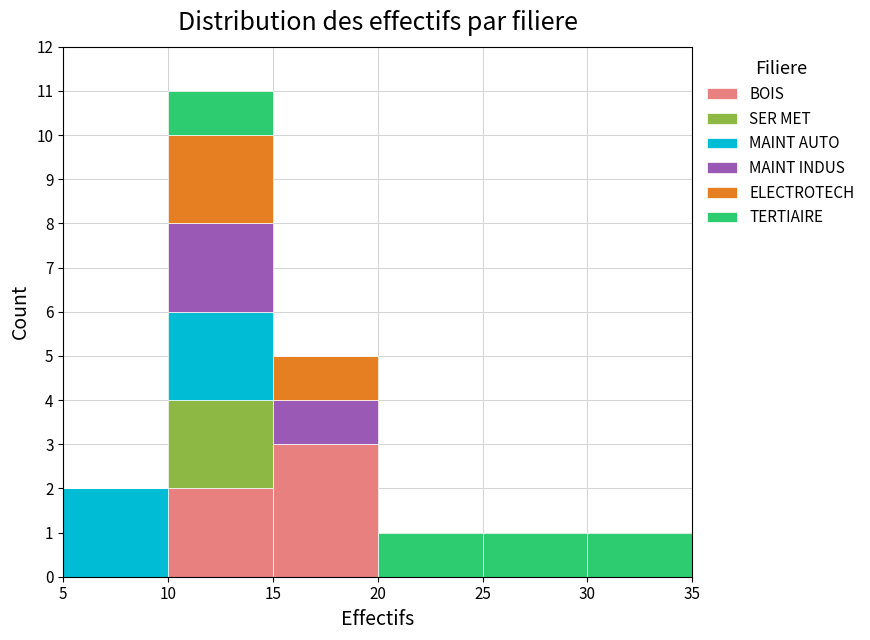

Reading left to right, list every stacked bar in this chart as the range it spans on the x-axis followed by its total height. The values are not printed on the chart, so give them approximately, as read against the axis.

5 to 10: 2
10 to 15: 11
15 to 20: 5
20 to 25: 1
25 to 30: 1
30 to 35: 1